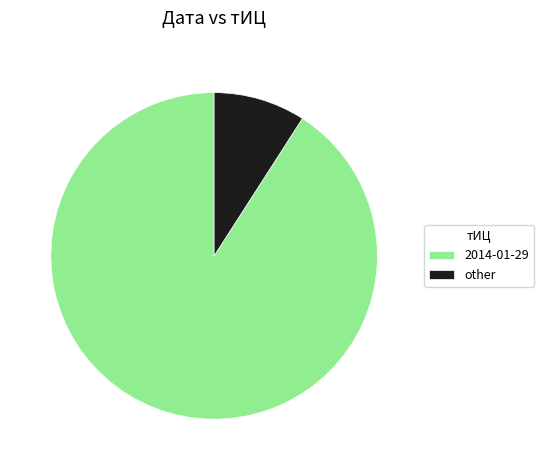

How many segments does this pie chart have?

2